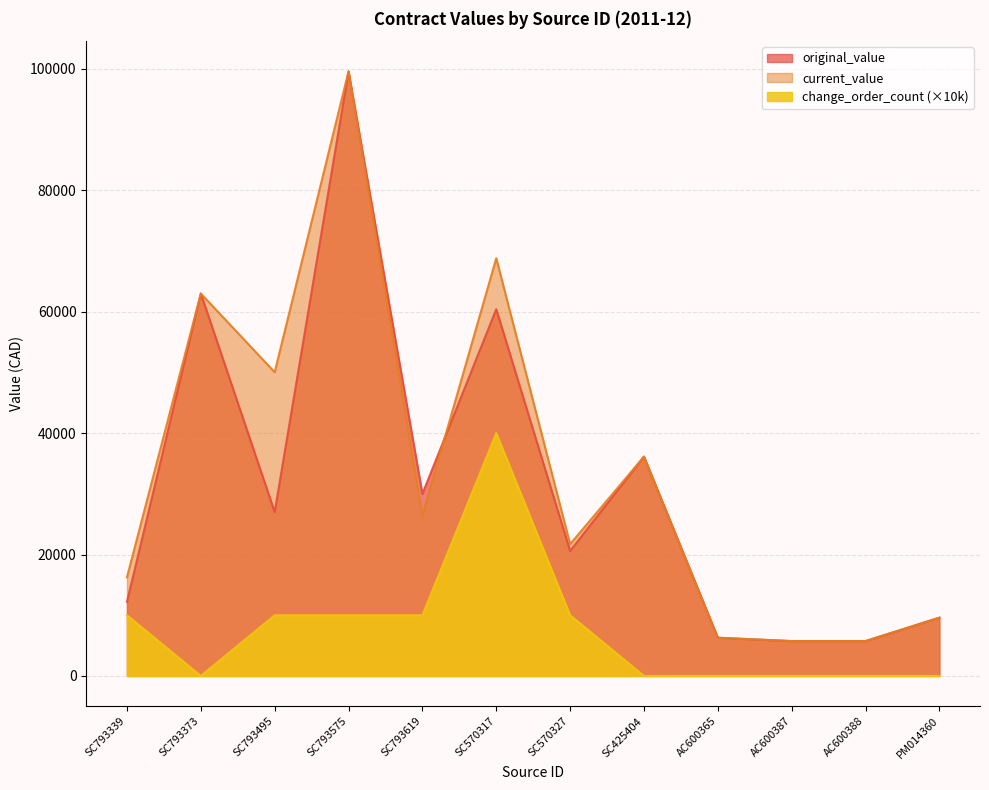

What is the value of the current_value point at the 10th from the left?

5743.7